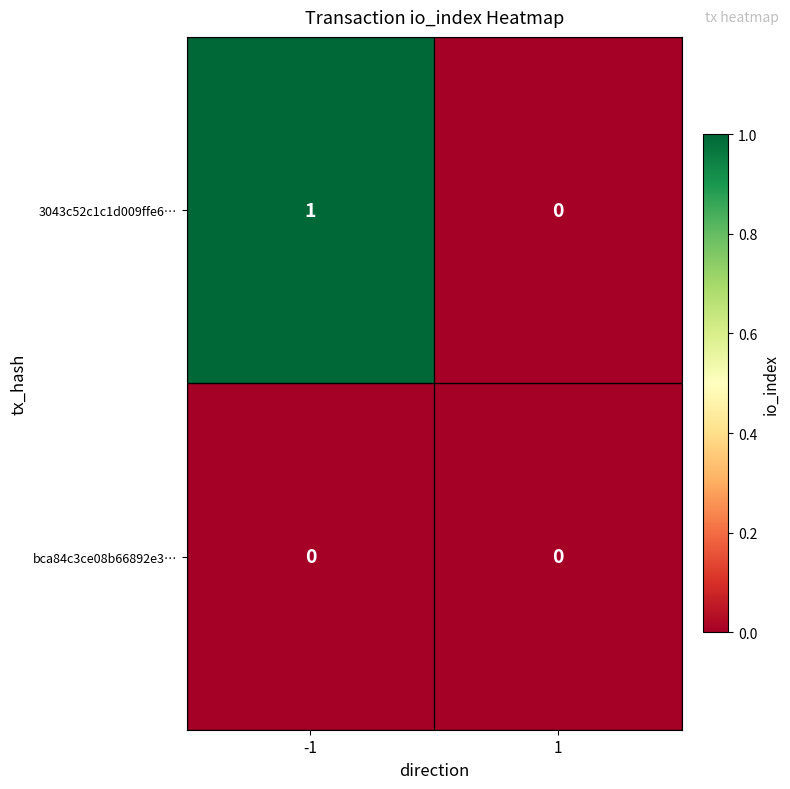

Which label corresponds to the largest value in the chart?

-1